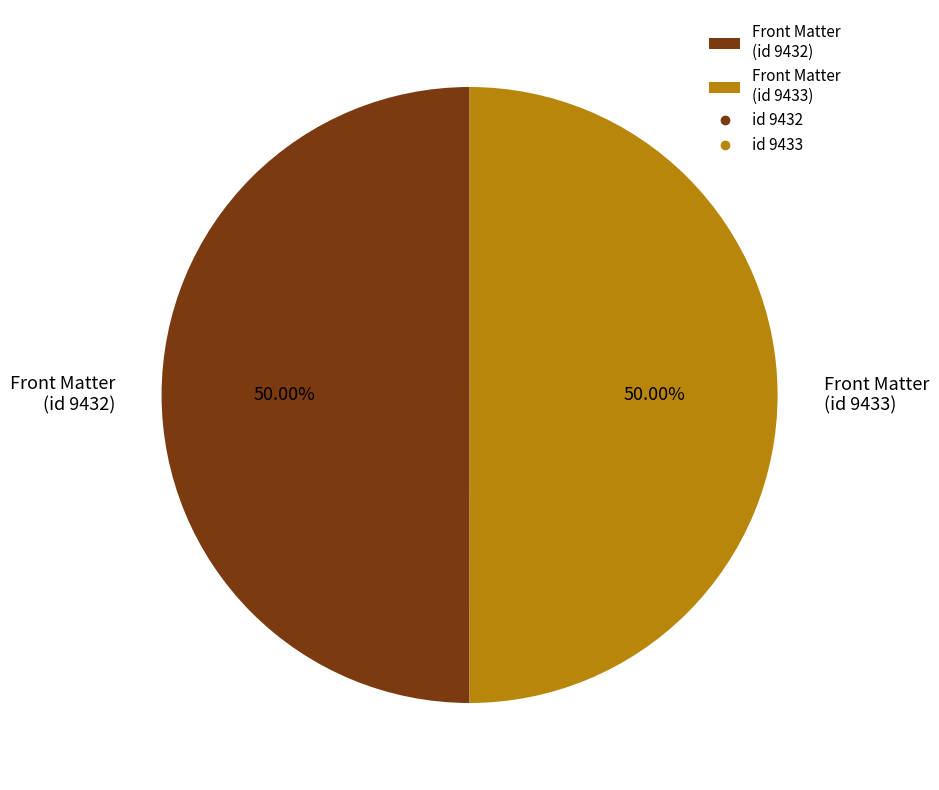

Approximately how many times larger is the value at Front Matter (id 9433) compared to Front Matter (id 9432)?

1.0